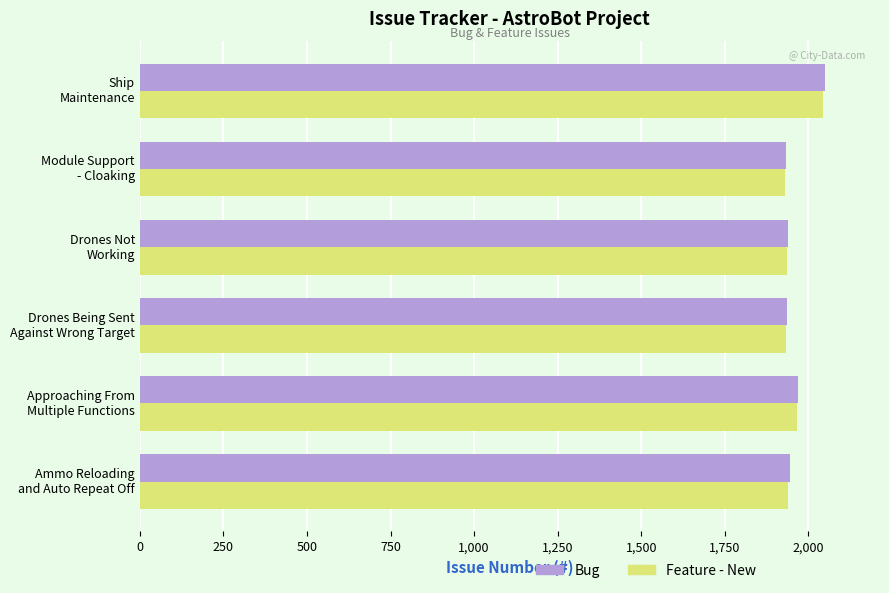

What is the smallest value displayed?

1930